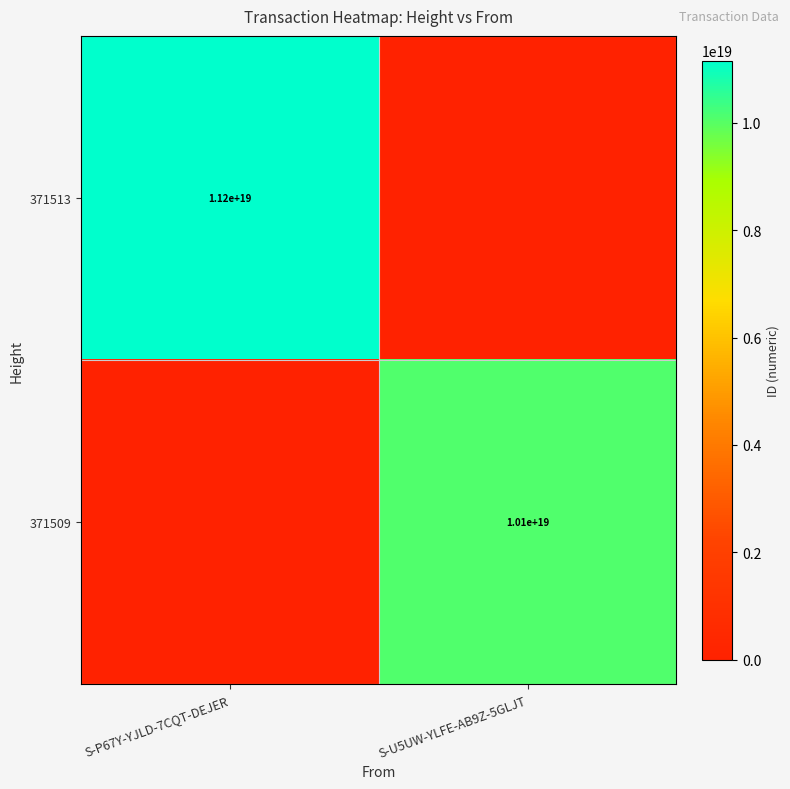

Is it true that 371509 equals 0 at S-P67Y-YJLD-7CQT-DEJER?

True